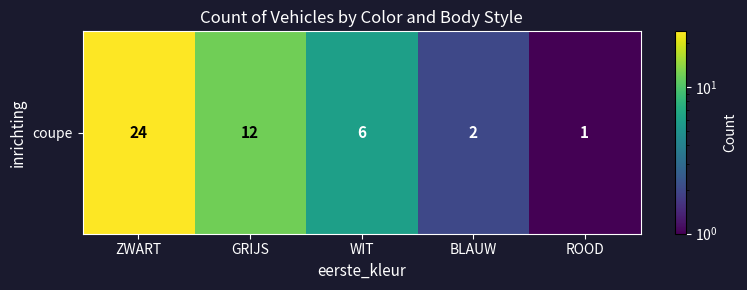

Rank the categories by value from highest to lowest.

ZWART, GRIJS, WIT, BLAUW, ROOD